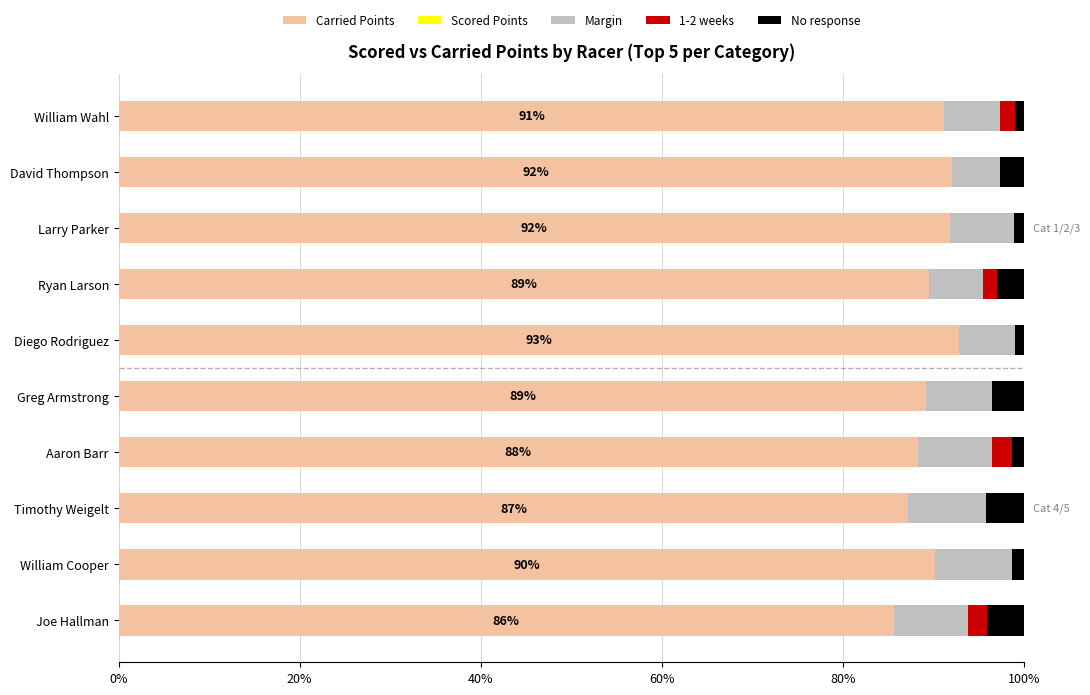

The Carried Points series shows 55.2 at Diego Rodriguez. True or false?

False